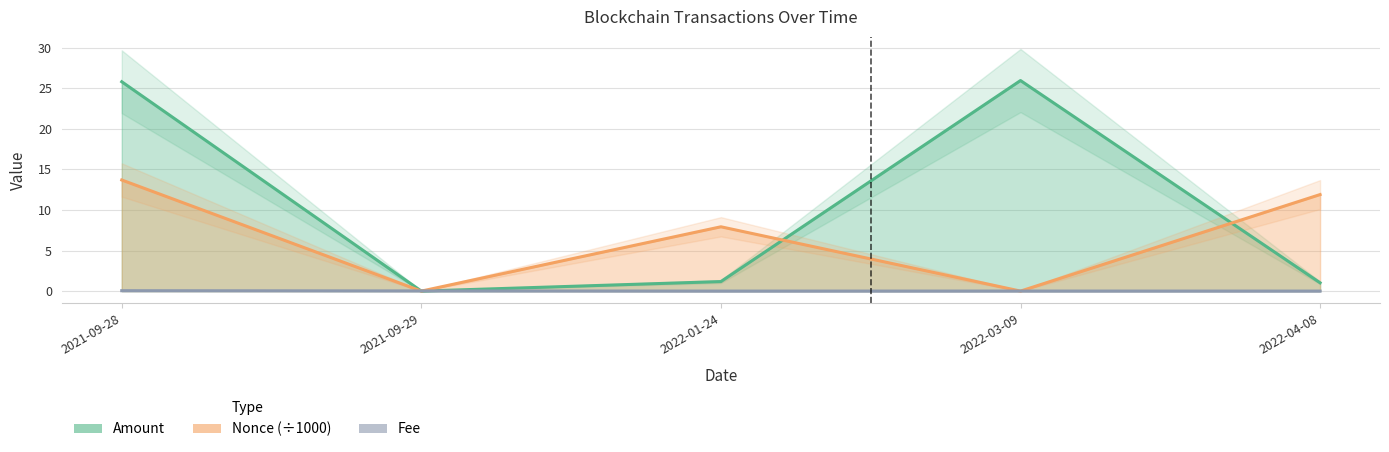

Reading left to right, extract all data points from this chart.

Amount: 25.8	0.0	1.2	25.9	1.0
Fee: 0.1	0.0	0.0	0.0	0.0
Nonce: 13.7	0.0	7.9	0.0	11.9